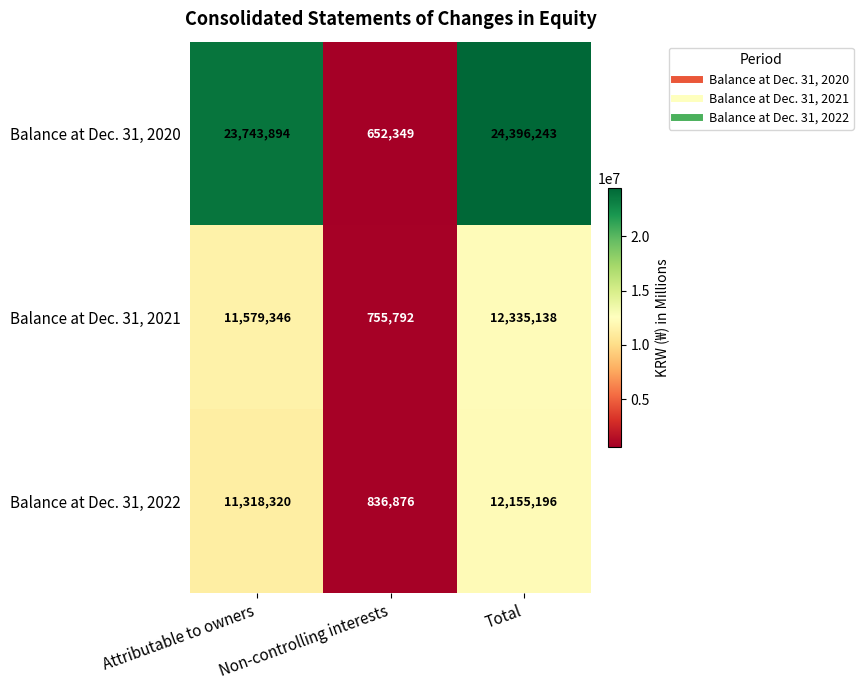

What is the difference between the maximum and minimum values in the Balance at Dec. 31, 2020 series?

23743894